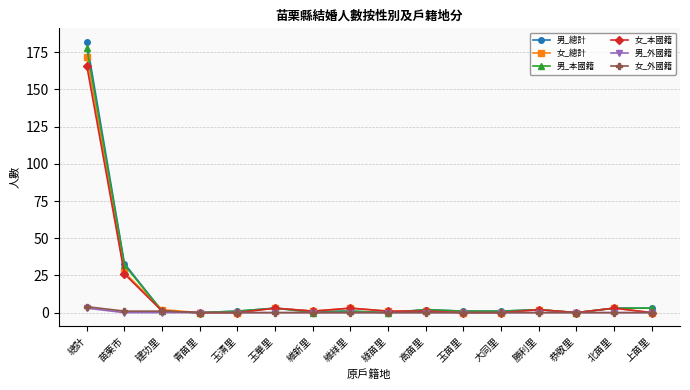

Reading left to right, transcribe all the data shown in this chart.

男_總計: 182	33	1	0	1	3	1	1	0	2	1	1	2	0	3	3
女_總計: 172	27	2	0	0	3	1	3	1	1	0	0	2	0	3	0
男_本國籍: 178	32	1	0	1	3	0	1	0	2	1	1	2	0	3	3
女_本國籍: 166	26	1	0	0	3	1	3	1	1	0	0	2	0	3	0
男_外國籍: 3	0	0	0	0	0	0	0	0	0	0	0	0	0	0	0
女_外國籍: 4	1	1	0	0	0	0	0	0	0	0	0	0	0	0	0